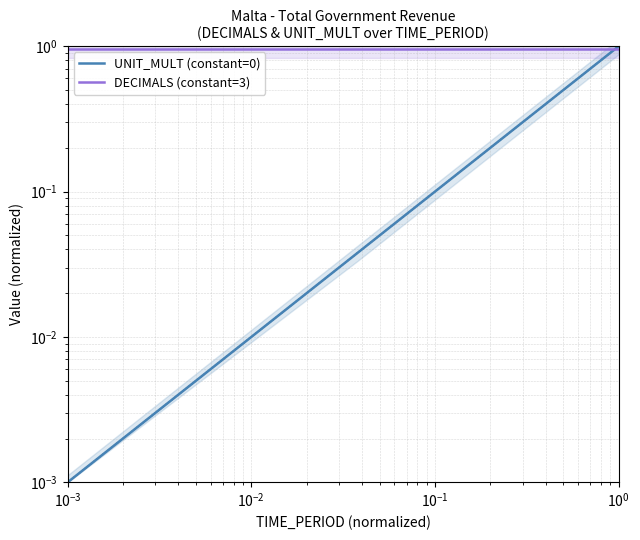

What is the difference between the maximum and minimum values in the UNIT_MULT (constant=0) series?

1.0